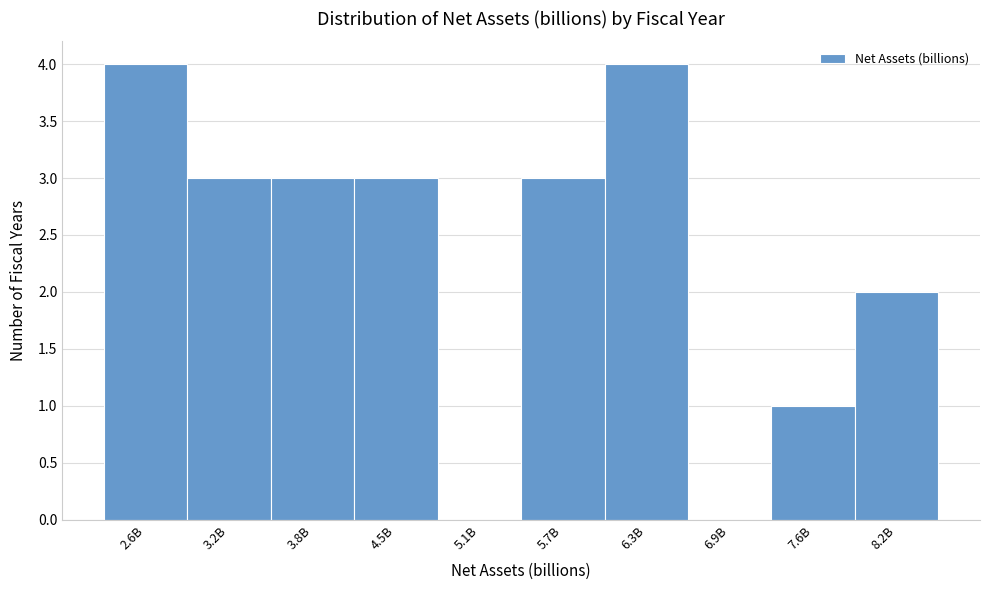

Reading left to right, transcribe all the data shown in this chart.

2.6B=4	3.2B=3	3.8B=3	4.5B=3	5.1B=0	5.7B=3	6.3B=4	6.9B=0	7.6B=1	8.2B=2